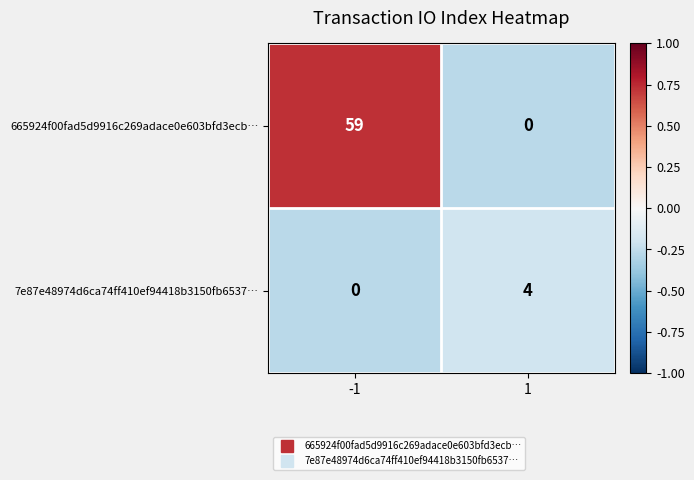

List the series in order of their peak value, highest first.

665924f00fad5d9916c269adace0e603bfd3ecb…, 7e87e48974d6ca74ff410ef94418b3150fb6537…